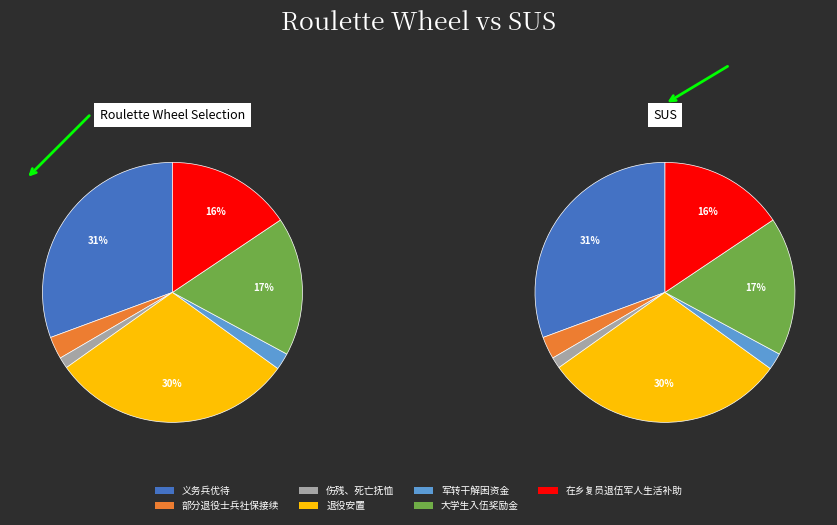

Is 在乡复员退伍军人生活补助 the majority of the pie?

No